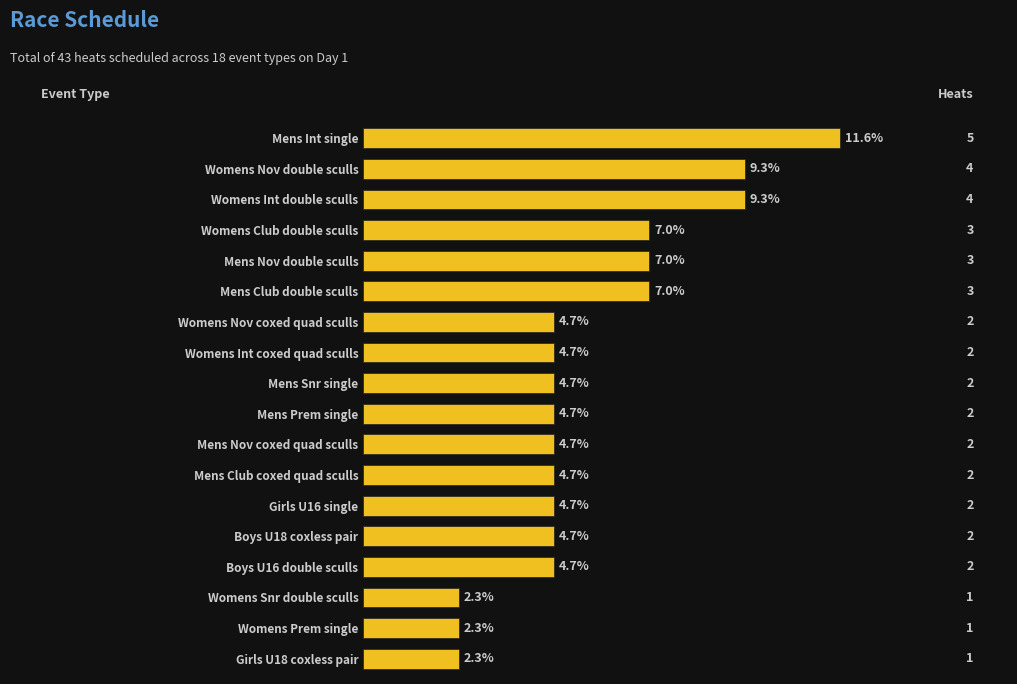

Is it true that the value at Womens Int coxed quad sculls is 2?

True